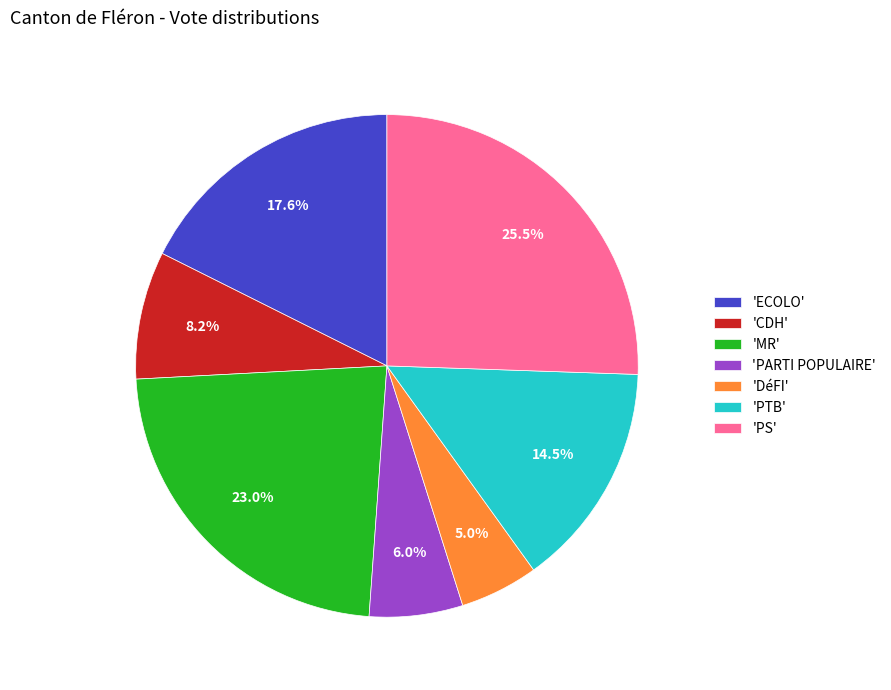

Rank the categories by value from highest to lowest.

'PS', 'MR', 'ECOLO', 'PTB', 'CDH', 'PARTI POPULAIRE', 'DéFI'